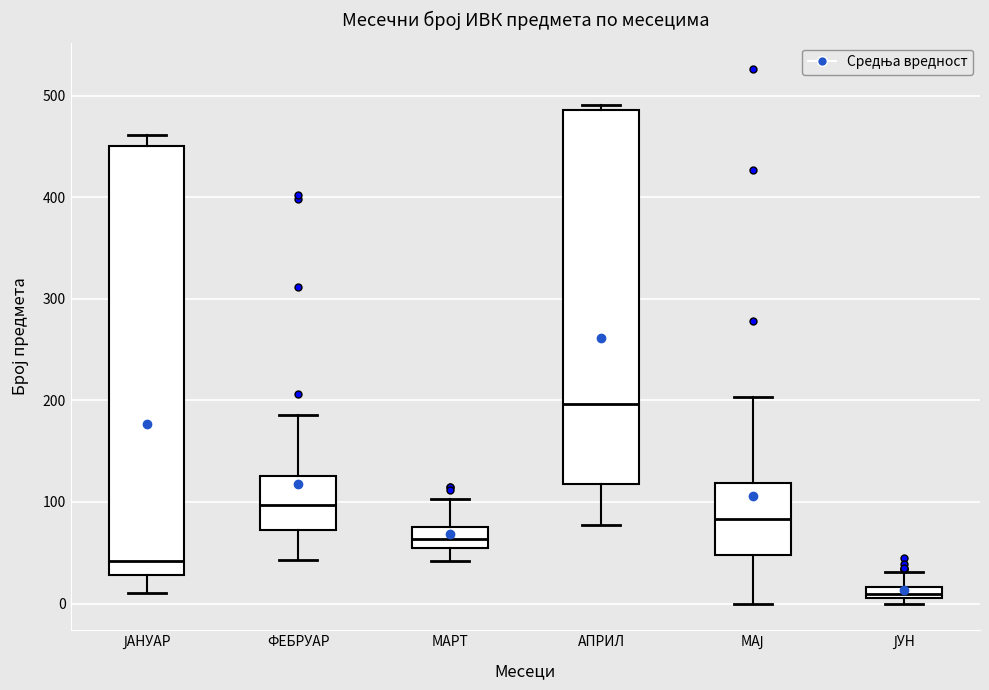

Where is the upper edge of the box for ФЕБРУАР on the y-axis? The values are not printed on the chart, so give them approximately, as read against the axis.

130